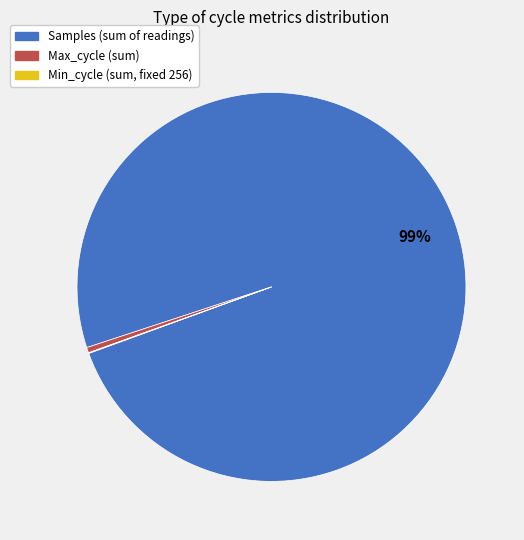

Is there any slice that represents more than half of the pie?

Yes